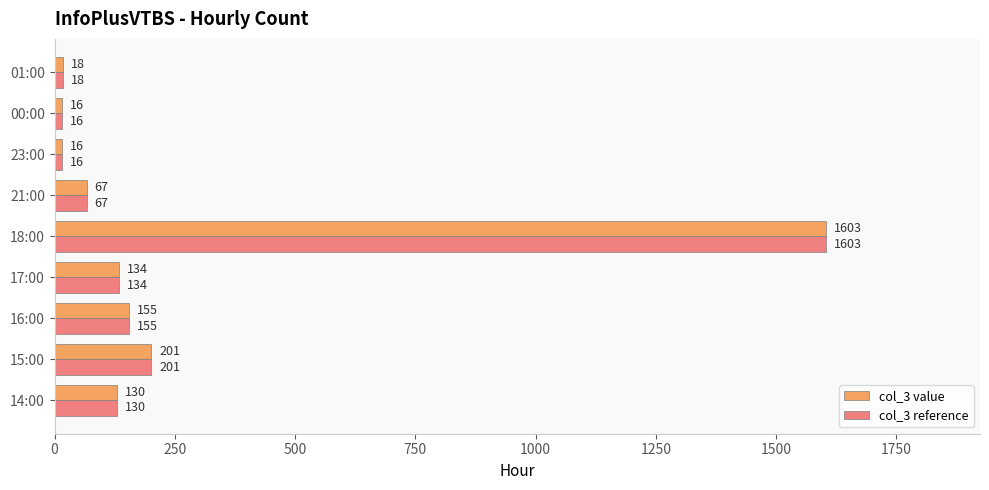

How many data points in col_3 reference are less than 130?

4